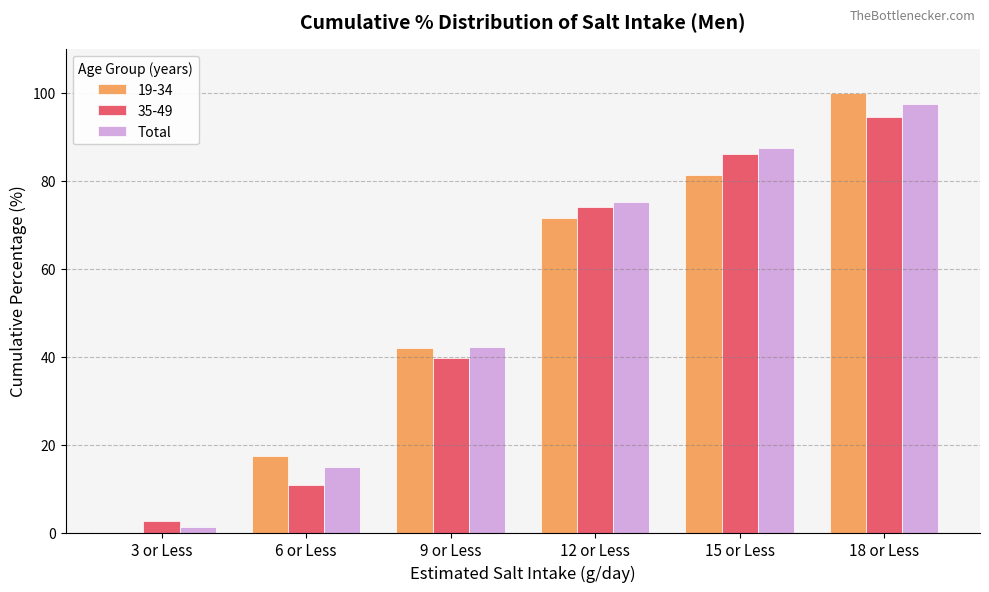

What is the sum of the Total values at 9 or Less and 12 or Less?

117.3